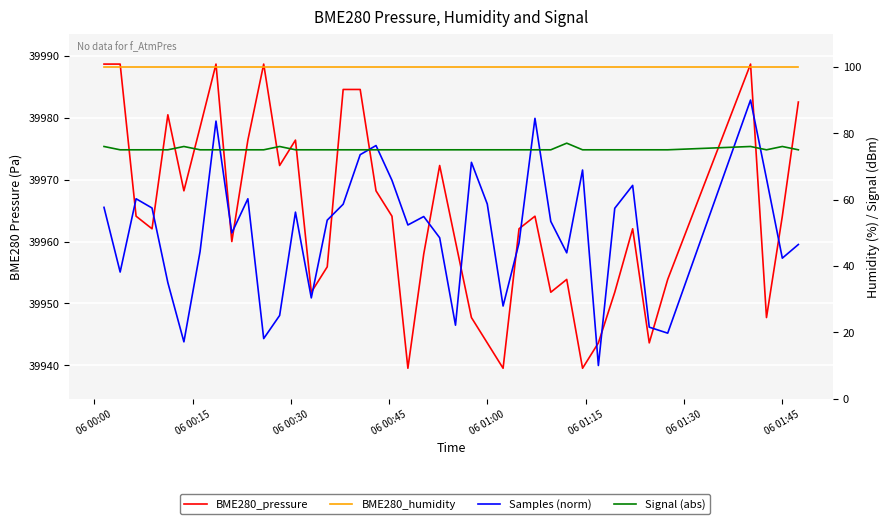

How many distinct data groups are displayed?

4